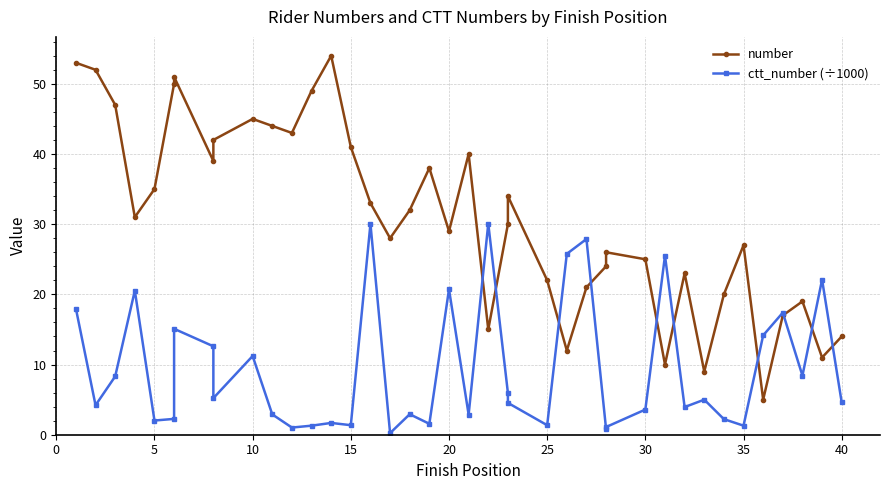

Which series has the largest total across all categories?

number